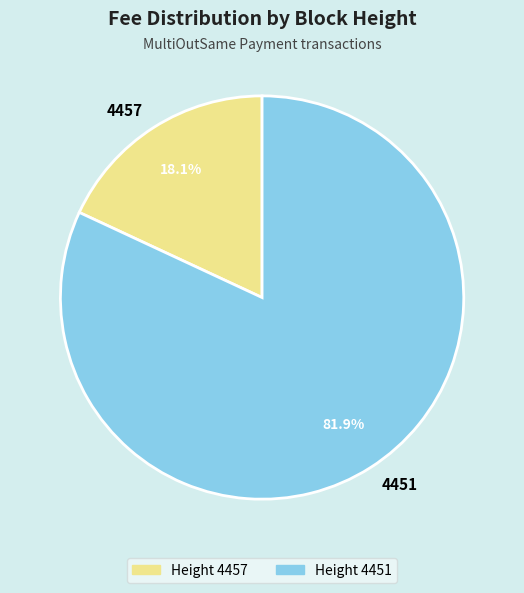

To the nearest percent, what is the average slice percentage?

50%